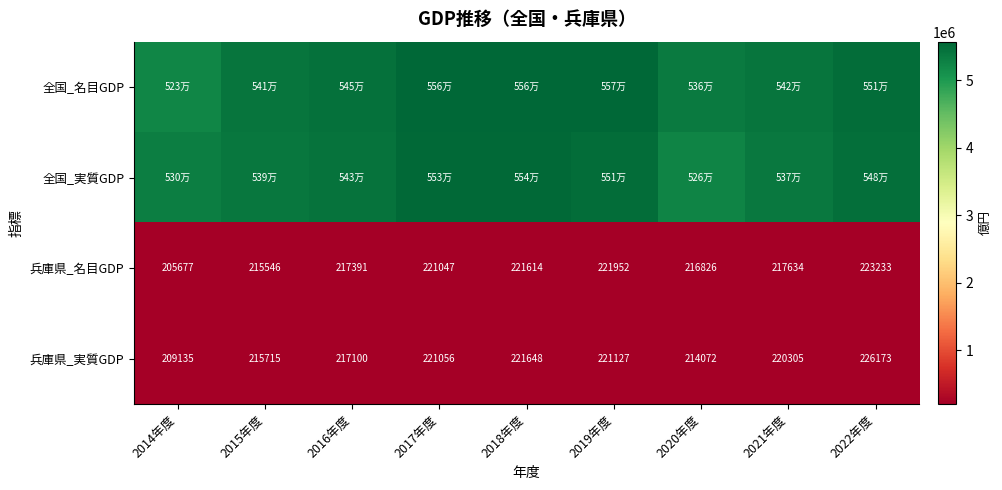

What is the smallest value displayed?

205677